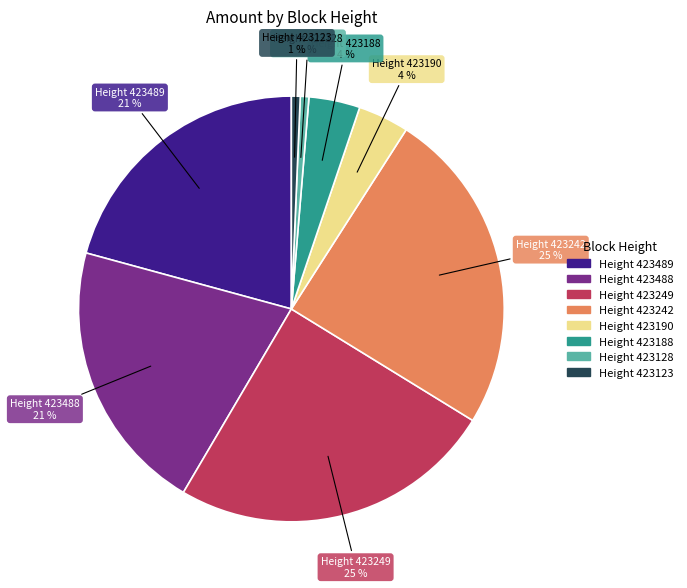

To the nearest percent, what is the average slice percentage?

12%